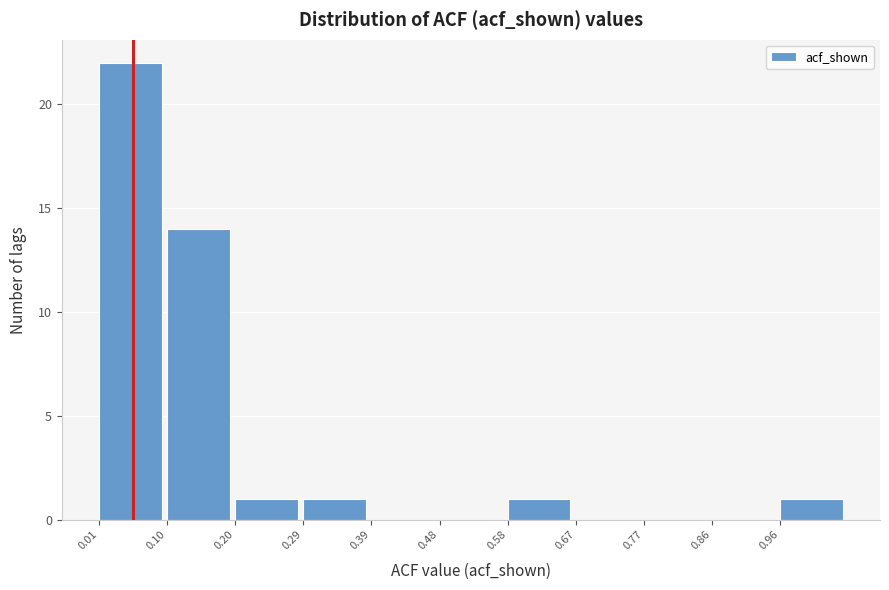

Reading left to right, list every bar in this chart as the range it spans on the x-axis followed by its height. Neither the bar edges nor the heights are printed on the chart, so give them approximately, as read against the axes.

0.005 to 0.100: 22
0.100 to 0.195: 14
0.195 to 0.290: 1
0.290 to 0.385: 1
0.385 to 0.480: 0
0.480 to 0.575: 0
0.575 to 0.670: 1
0.670 to 0.765: 0
0.765 to 0.860: 0
0.860 to 0.955: 0
0.955 to 1.050: 1